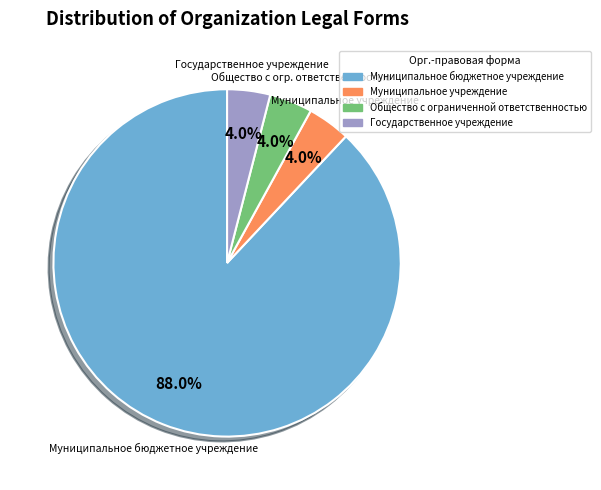

What percentage is NOT represented by Государственное учреждение?

96.0%